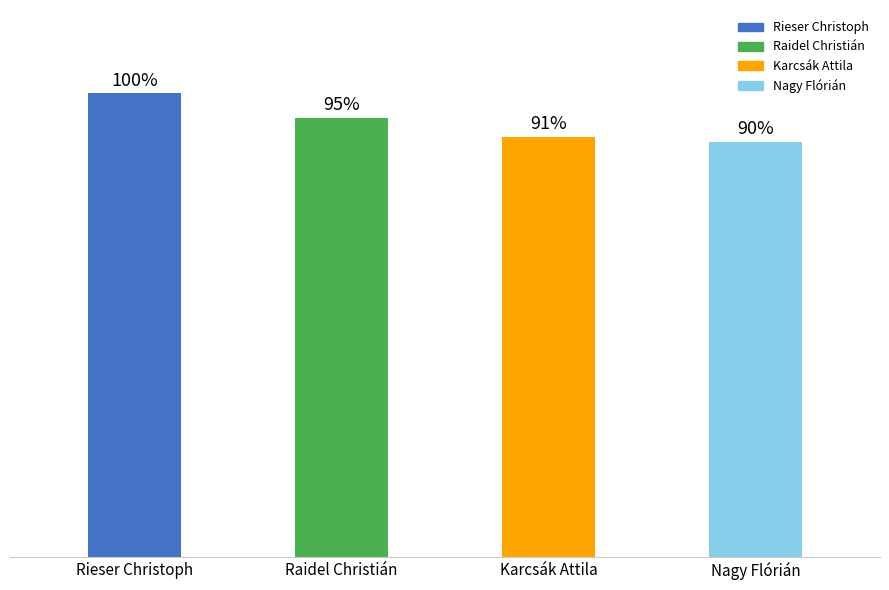

What is the change in value from Raidel Christián to Nagy Flórián?

-12.5